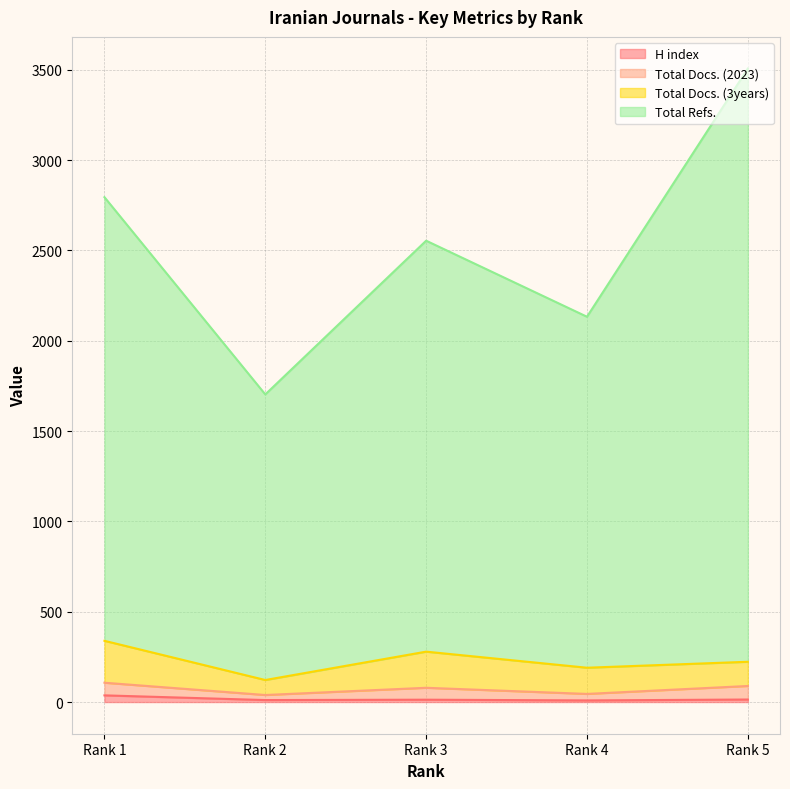

What is the value of the Total Refs. point at the 4th from the left?

2133